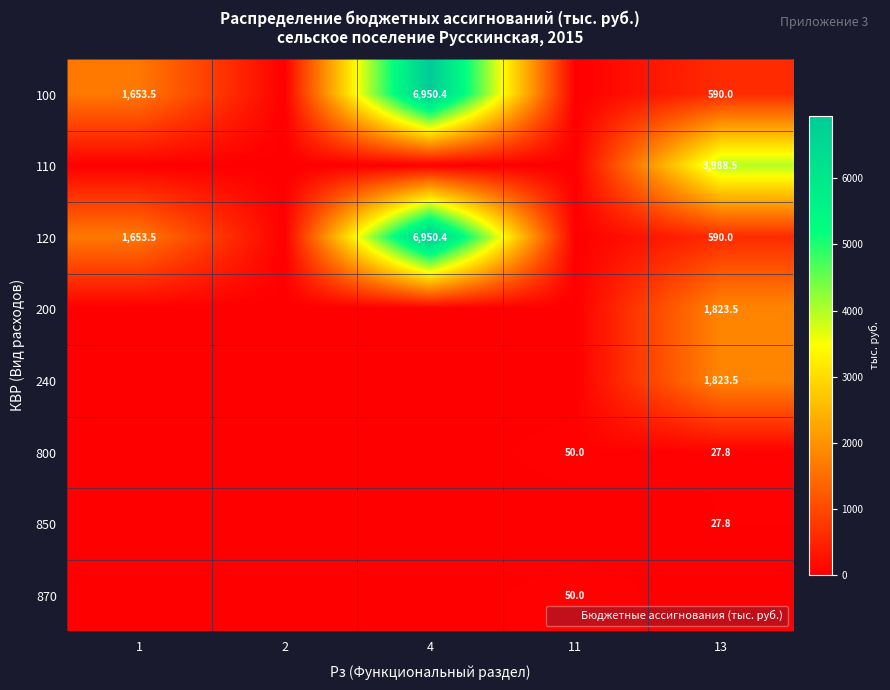

Is the value of 800 at 11 greater than the value of 200 at 13?

No